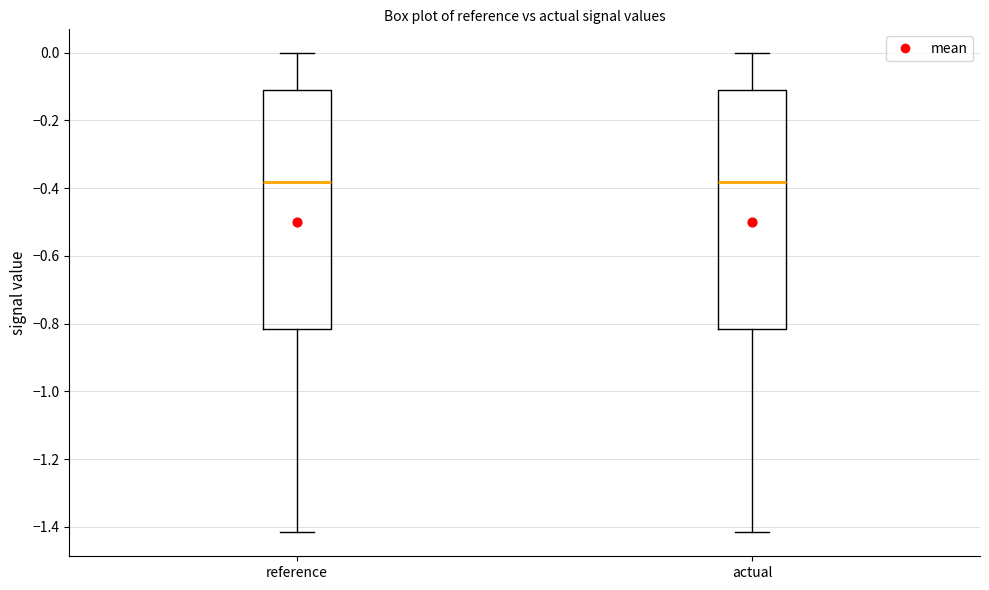

Where does the lower whisker of the box for actual end on the y-axis? The values are not printed on the chart, so give them approximately, as read against the axis.

-1.42